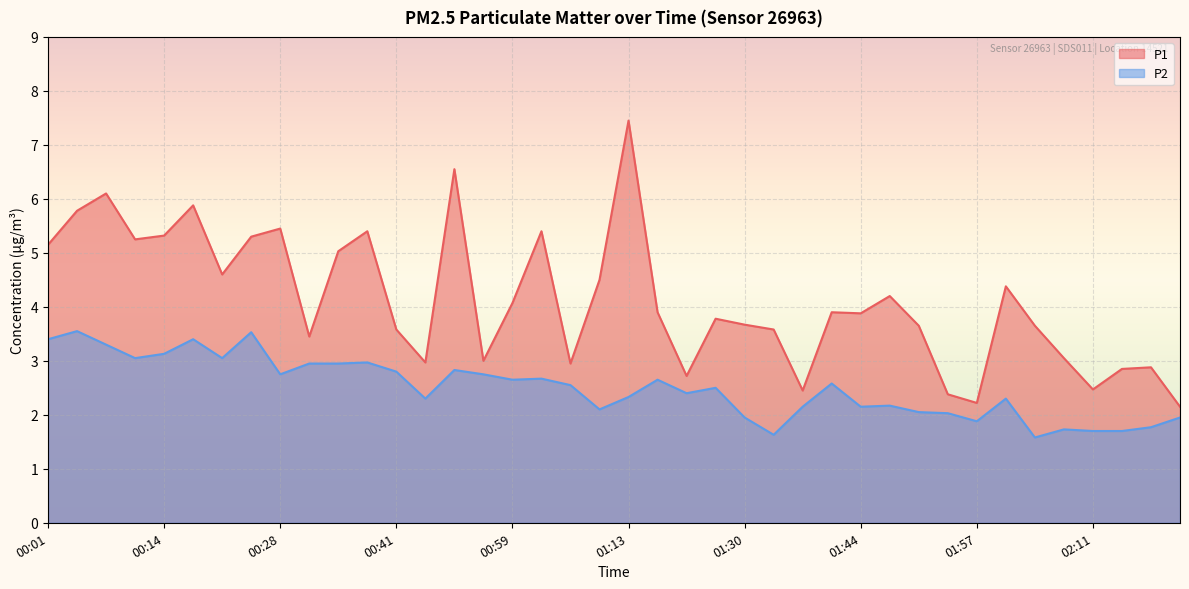

True or false: P1 and P2 cross at least once.

False